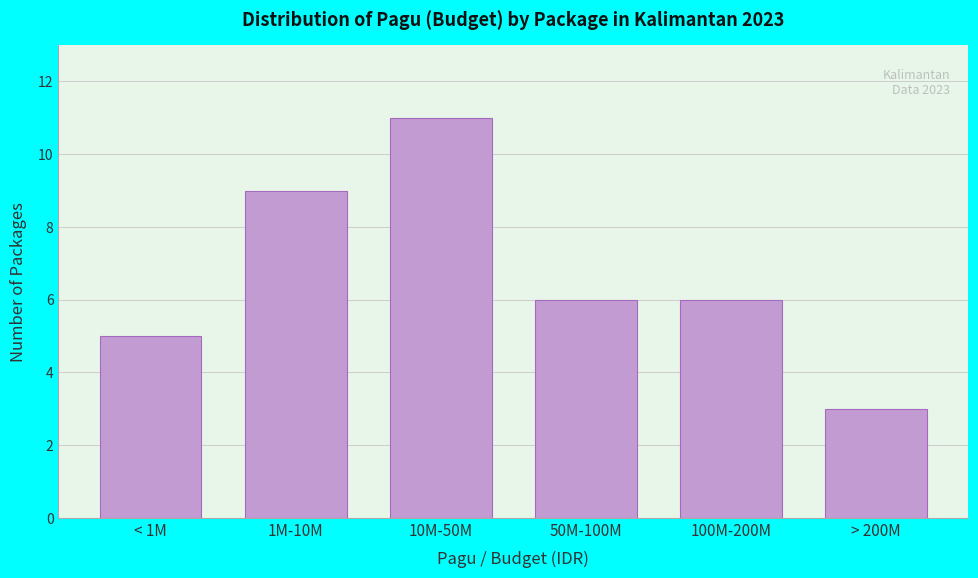

Reading left to right, transcribe all the data shown in this chart.

5	9	11	6	6	3